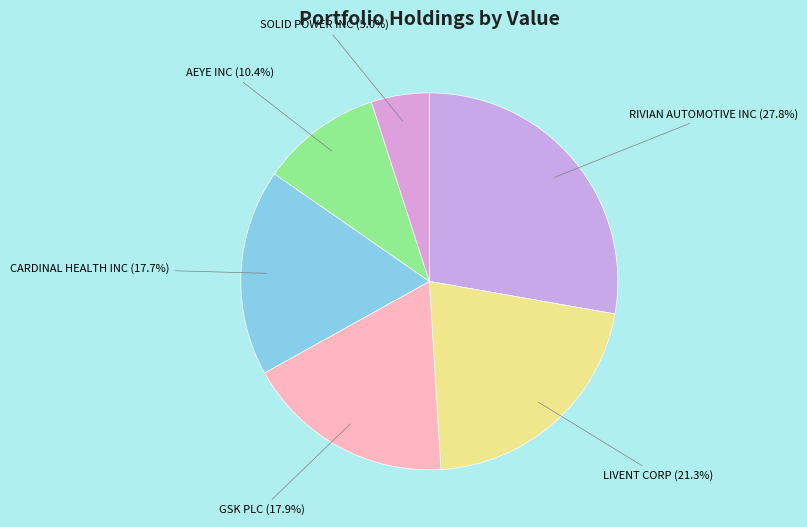

True or false: SOLID POWER INC accounts for 5% of the total.

True